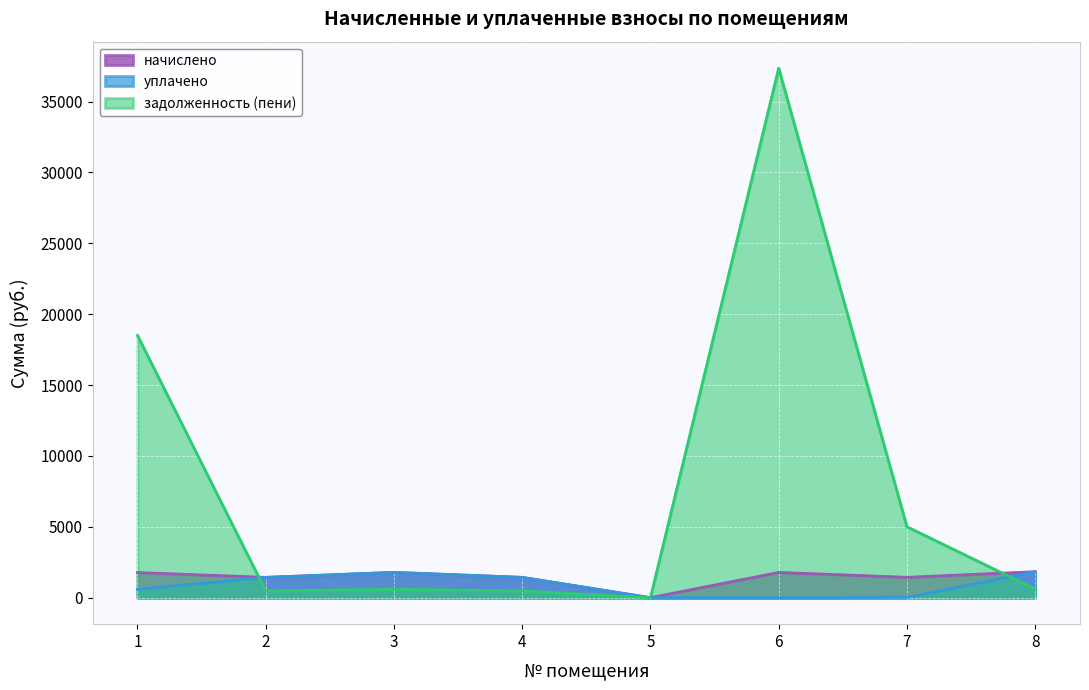

Which series has the largest range (max minus min)?

задолженность (пени)